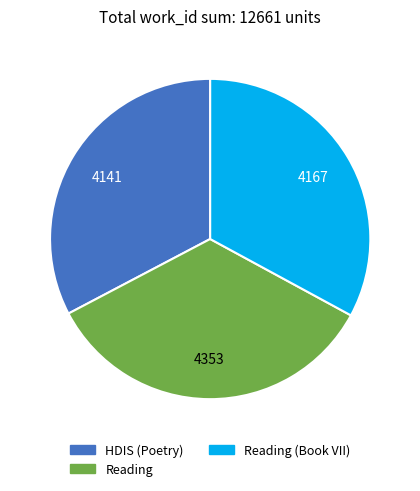

Does any single category account for the majority?

No